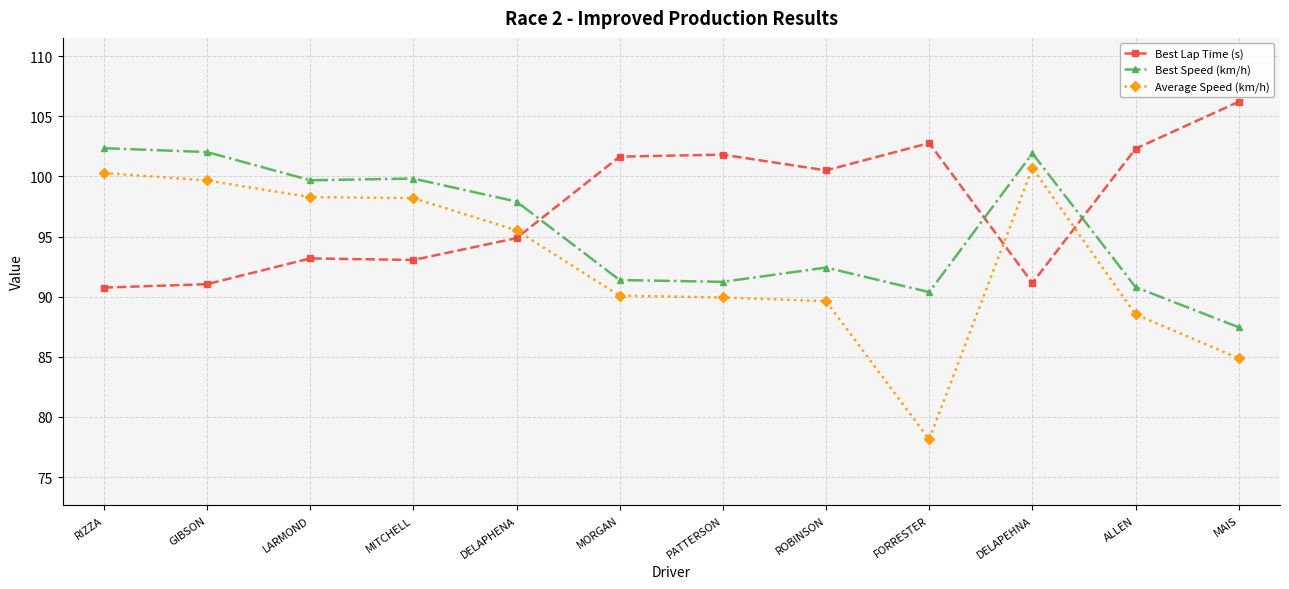

What is the value of the Best Speed (km/h) point at the 2nd from the left?

102.0